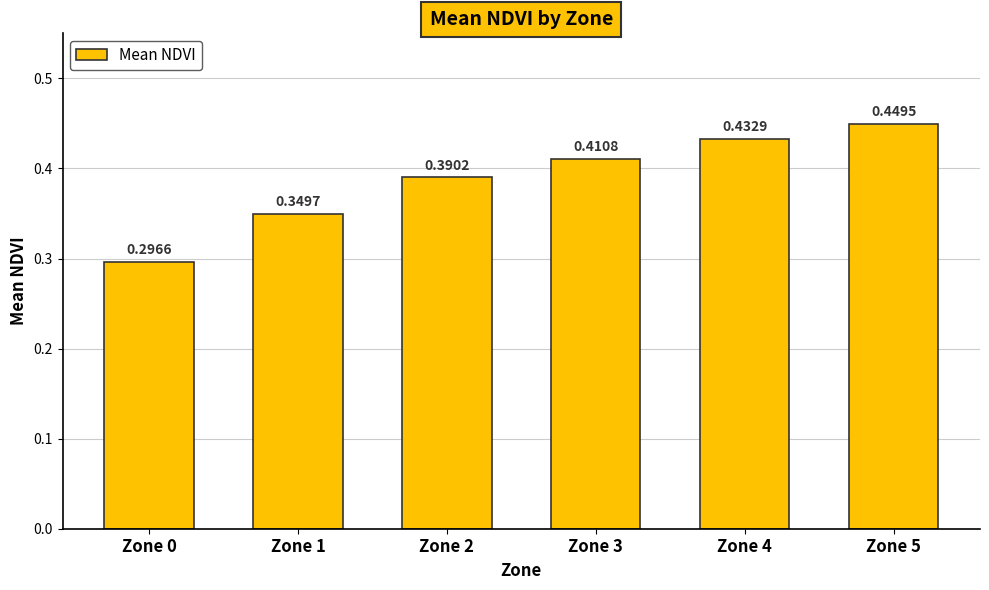

What is the change in value from Zone 1 to Zone 5?

+0.1